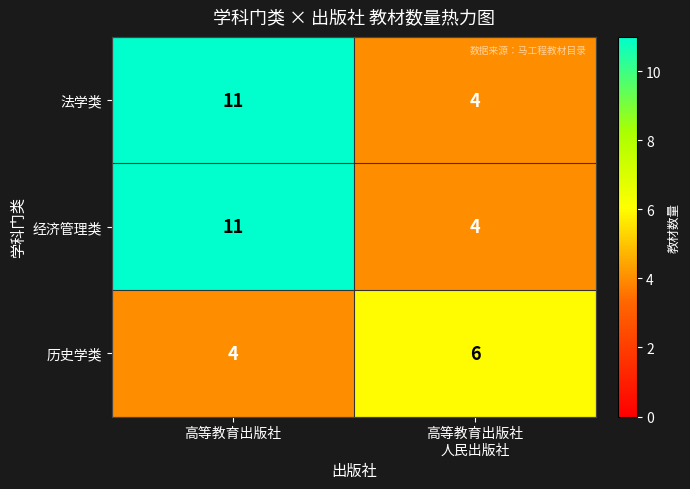

The 历史学类 series shows 4 at 高等教育出版社. True or false?

True